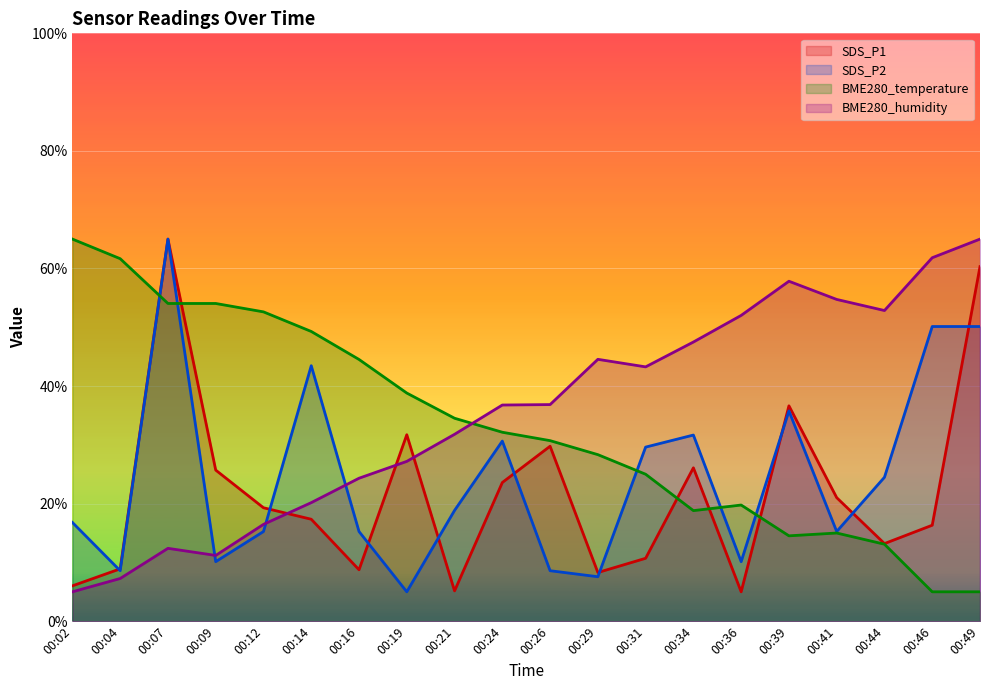

Is the value of SDS_P1 at 00:34 greater than the value of BME280_temperature at 00:29?

No